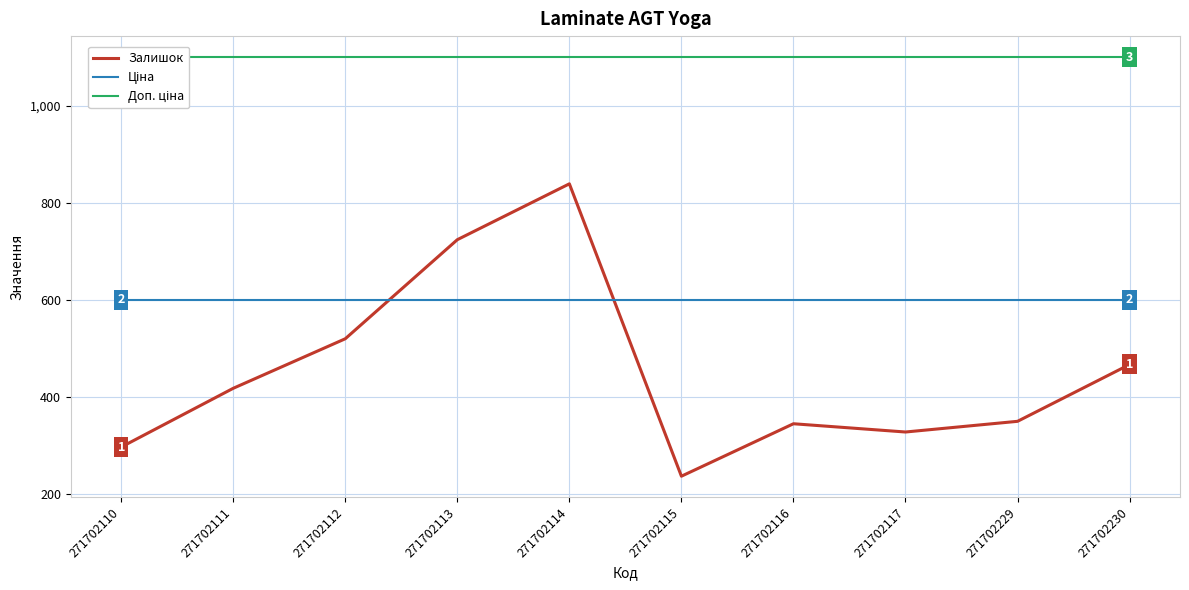

How many lines are shown in the chart?

3